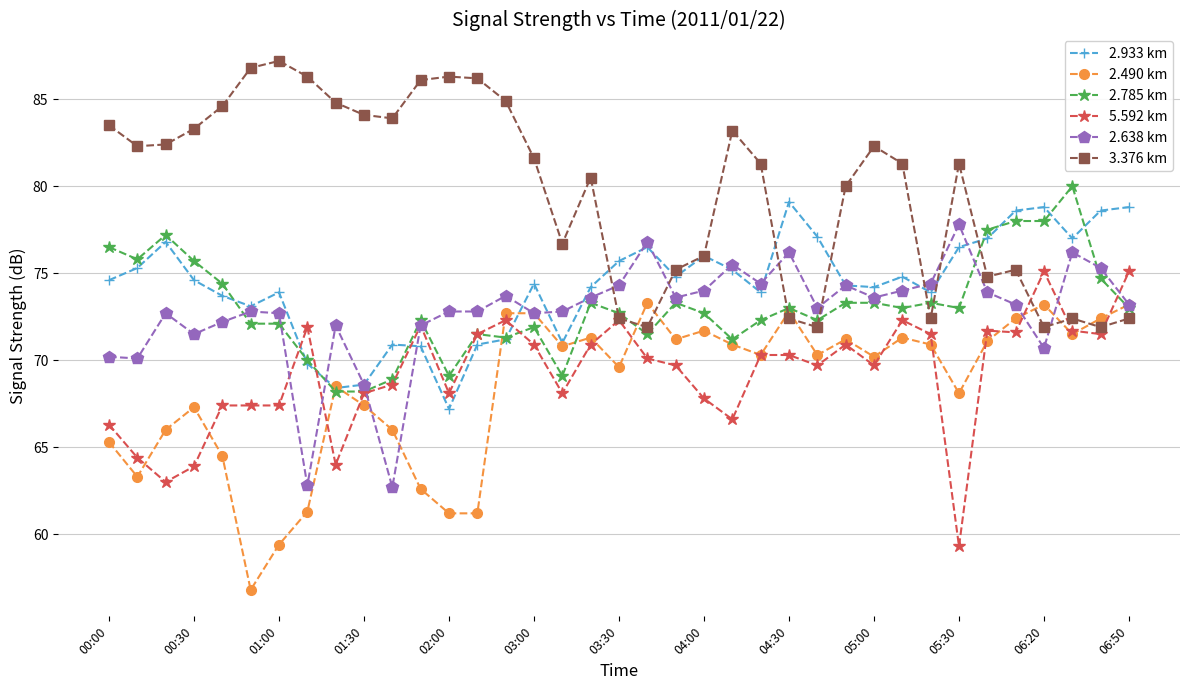

Which series ends up on top after the final intersection of 2.638 km and 3.376 km?

2.638 km